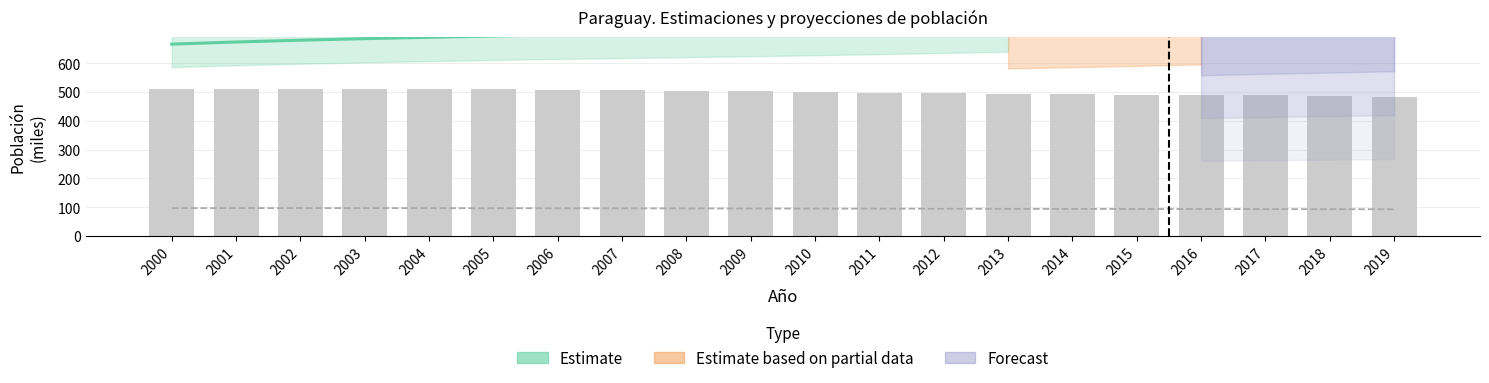

What is the minimum value for Asunción?

92.6